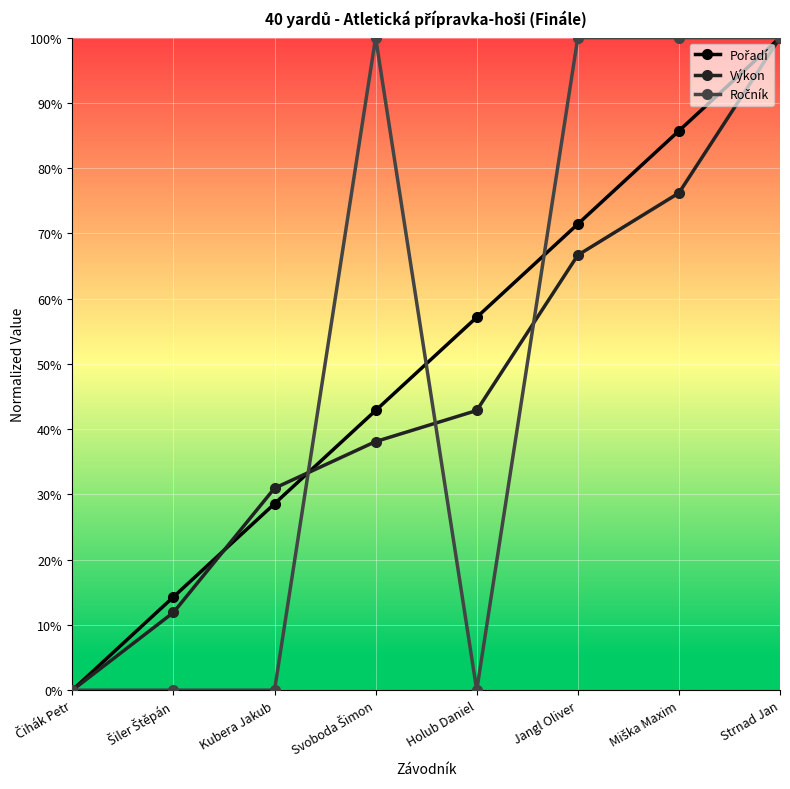

What position from the right is Jangl Oliver?

3